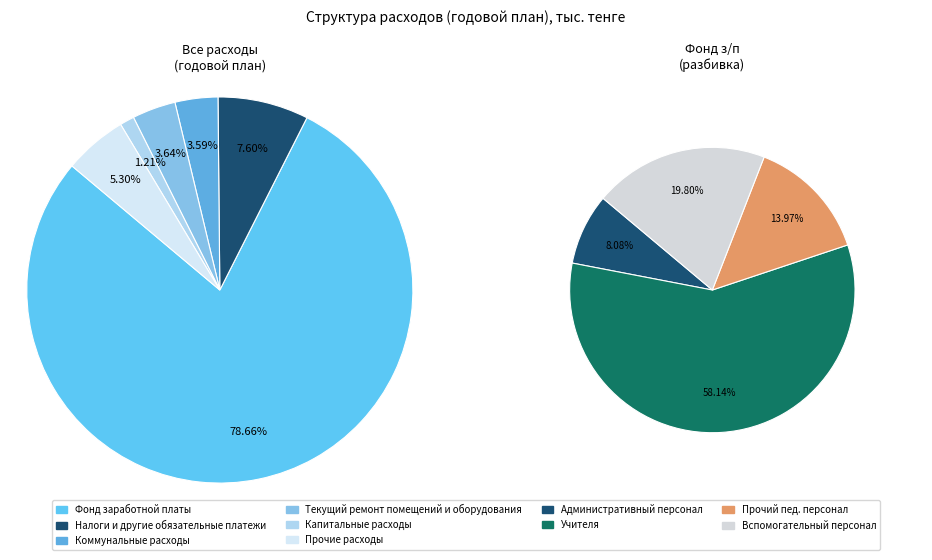

Rank the categories by value from highest to lowest.

Фонд заработной платы, Налоги и другие обязательные платежи, Прочие расходы, Текущий ремонт помещений и оборудования, Коммунальные расходы, Капитальные расходы